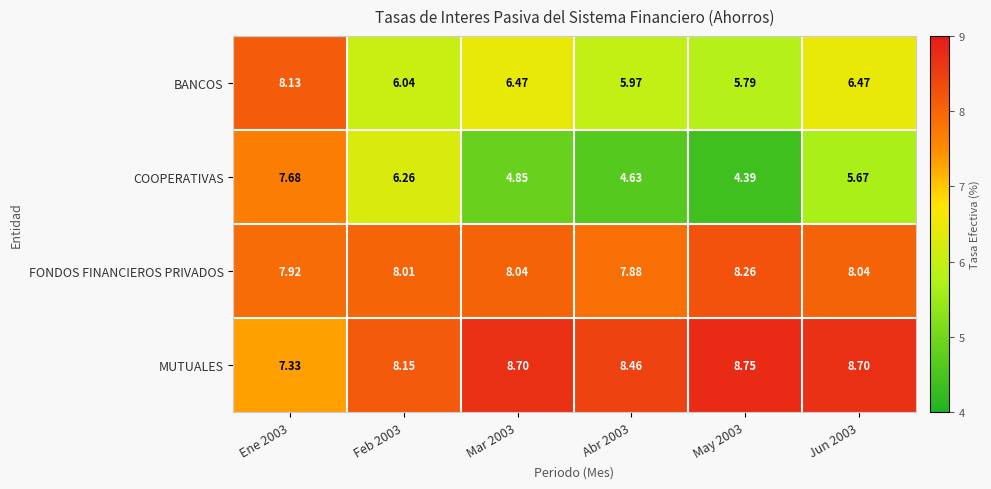

Count the number of data series in this chart.

4